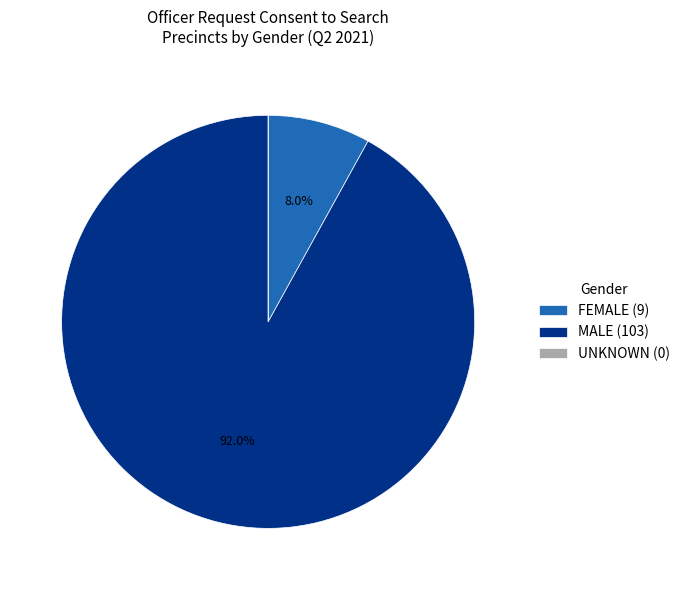

Is MALE (103) the majority of the pie?

Yes